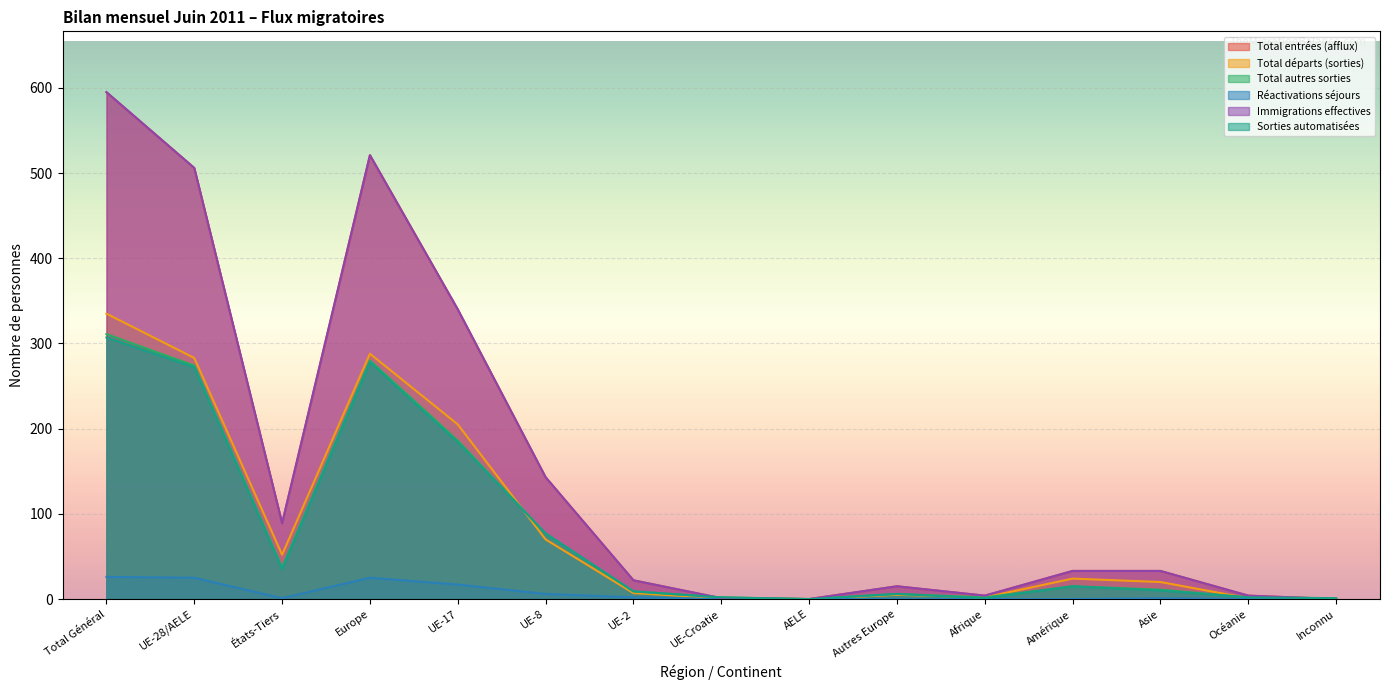

Where is the first local maximum for Réactivations séjours?

Europe